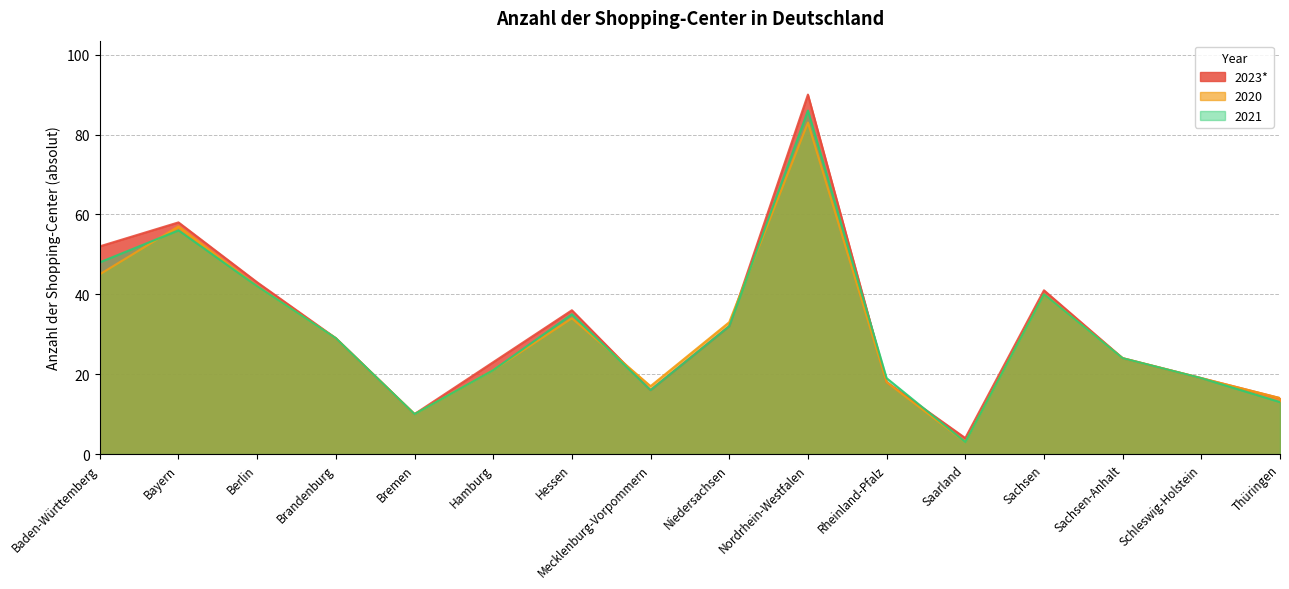

Reading right to left, what are all the values shown in this chart?

2023*: 14	19	24	41	4	18	90	32	16	36	23	10	29	43	58	52
2020: 14	19	24	40	3	18	83	33	17	34	21	10	29	42	57	45
2021: 13	19	24	40	3	19	86	32	16	35	21	10	29	42	56	48